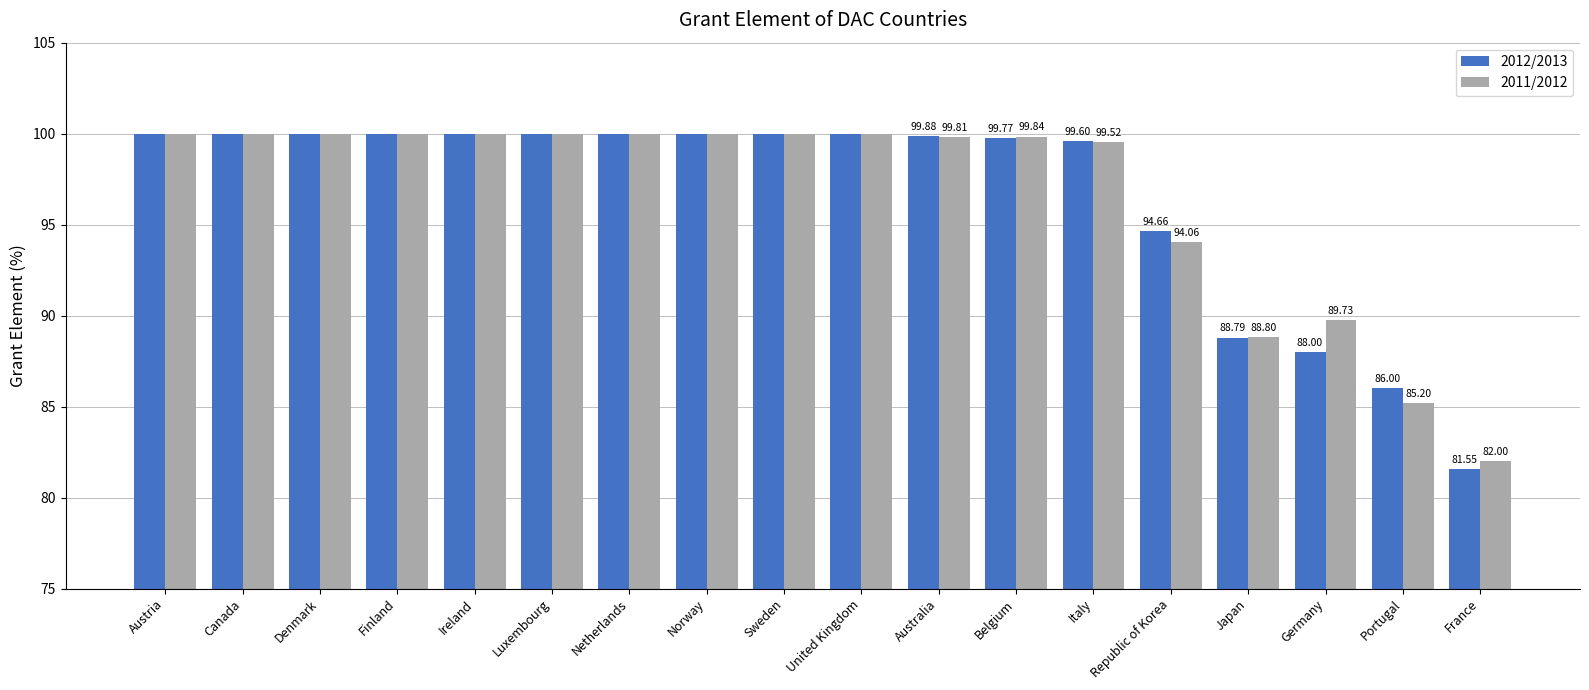

Is the value of 2011/2012 at Italy greater than the value of 2012/2013 at Portugal?

Yes